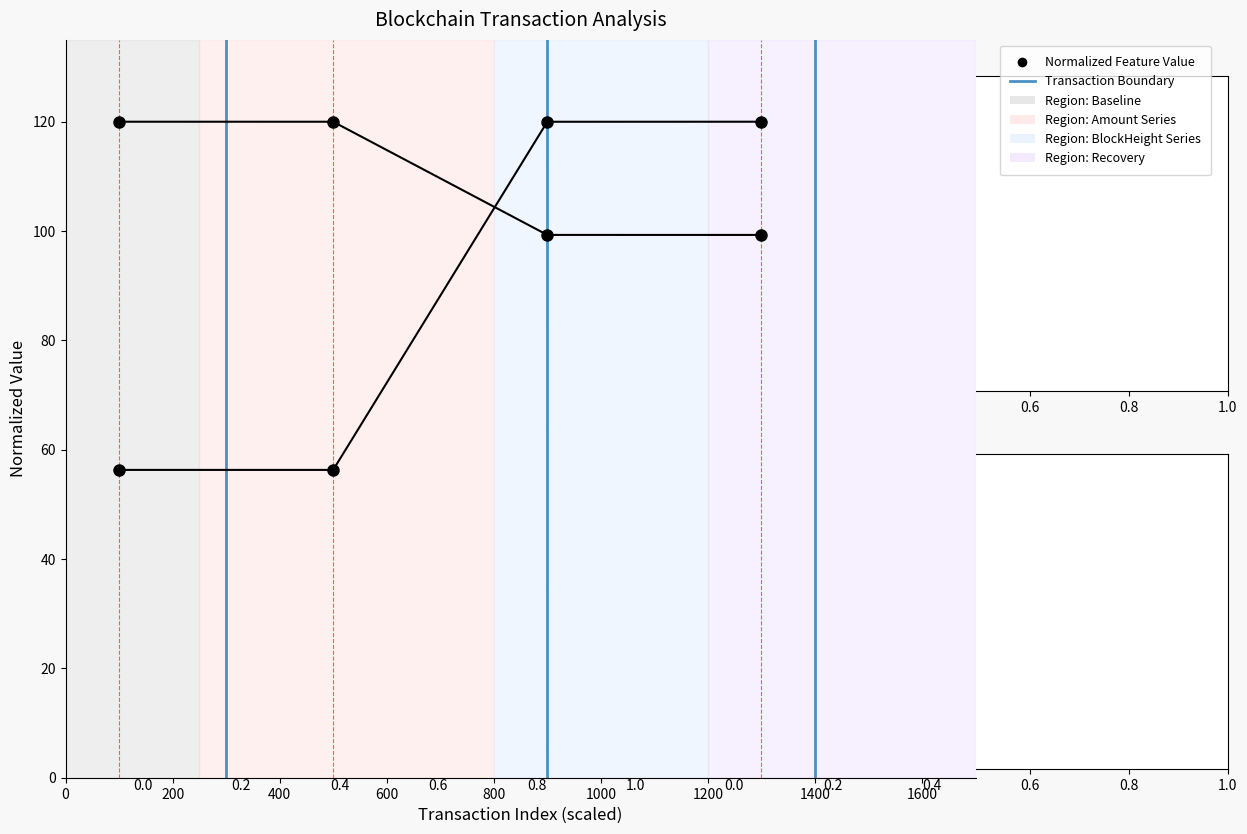

Rank the series by their maximum value, from lowest to highest.

Amount, BlockHeight